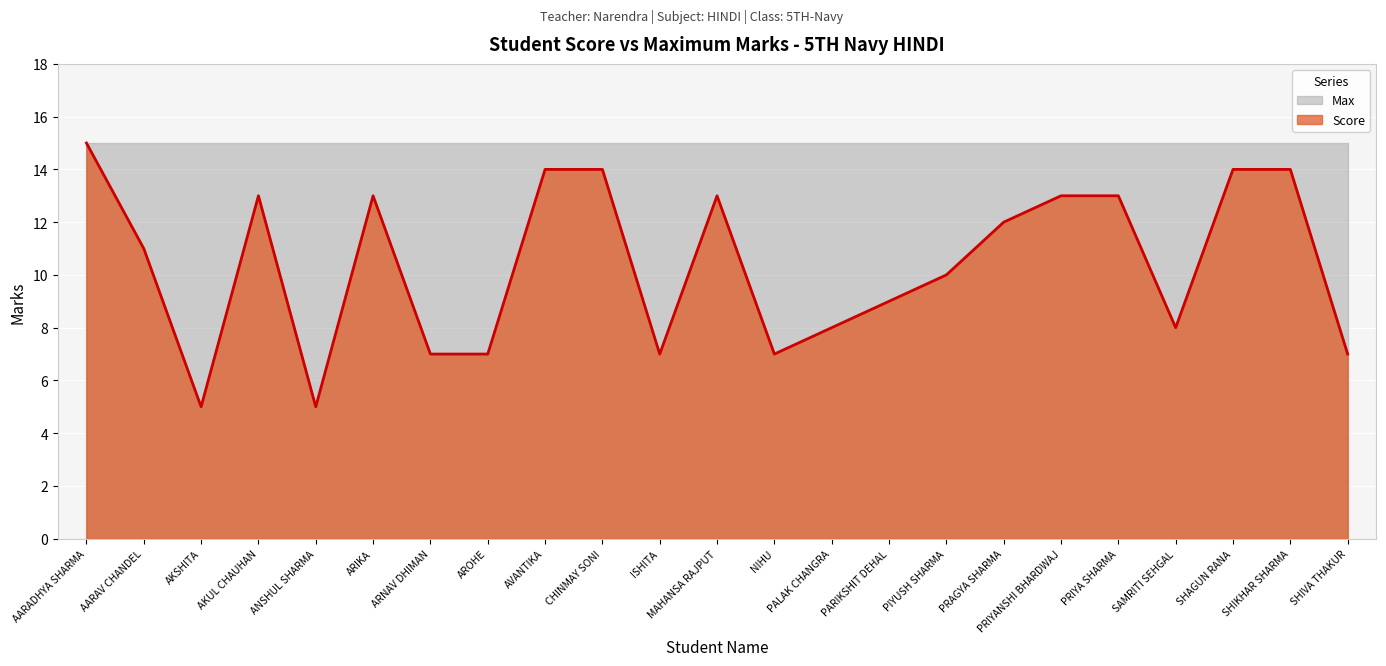

At which category does the chart reach its peak across all series?

AARADHYA SHARMA